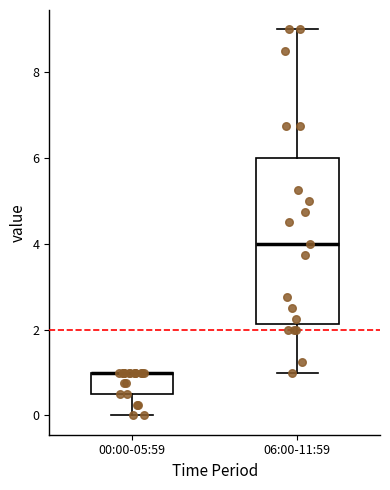

Where does the median line of the box for 06:00-11:59 sit on the y-axis? The values are not printed on the chart, so give them approximately, as read against the axis.

4.0